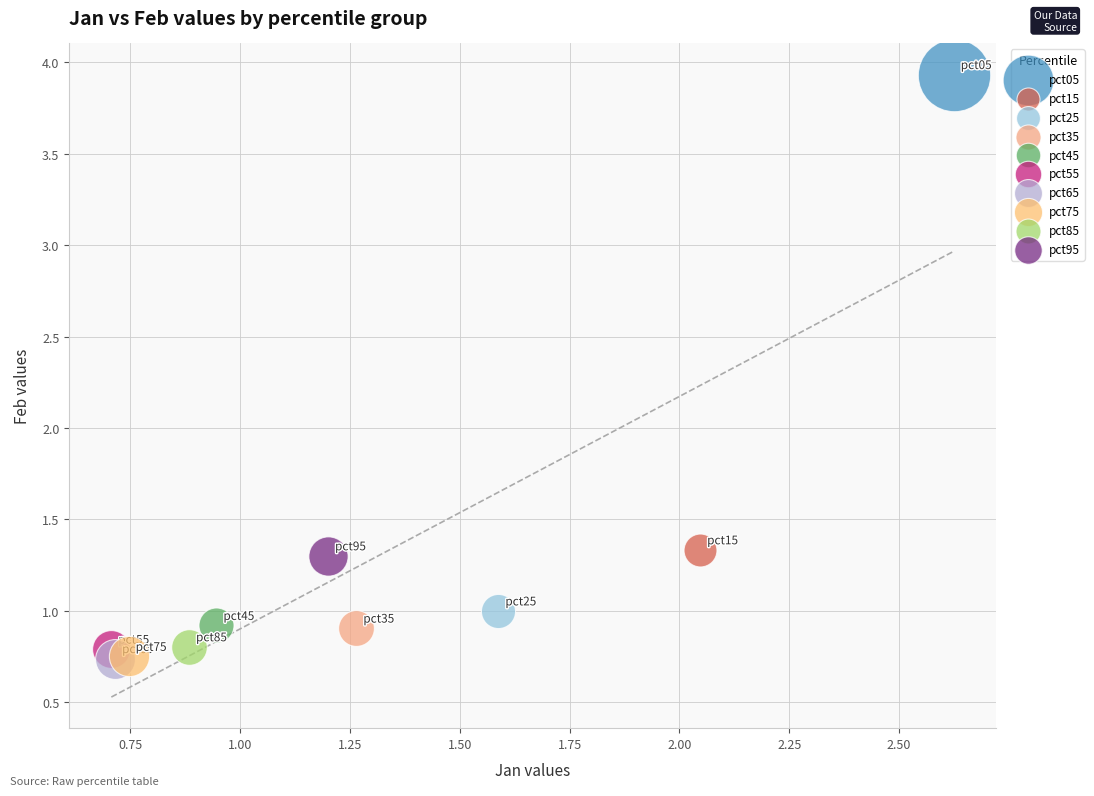

What are all the series names shown in the legend?

pct05, pct15, pct25, pct35, pct45, pct55, pct65, pct75, pct85, pct95